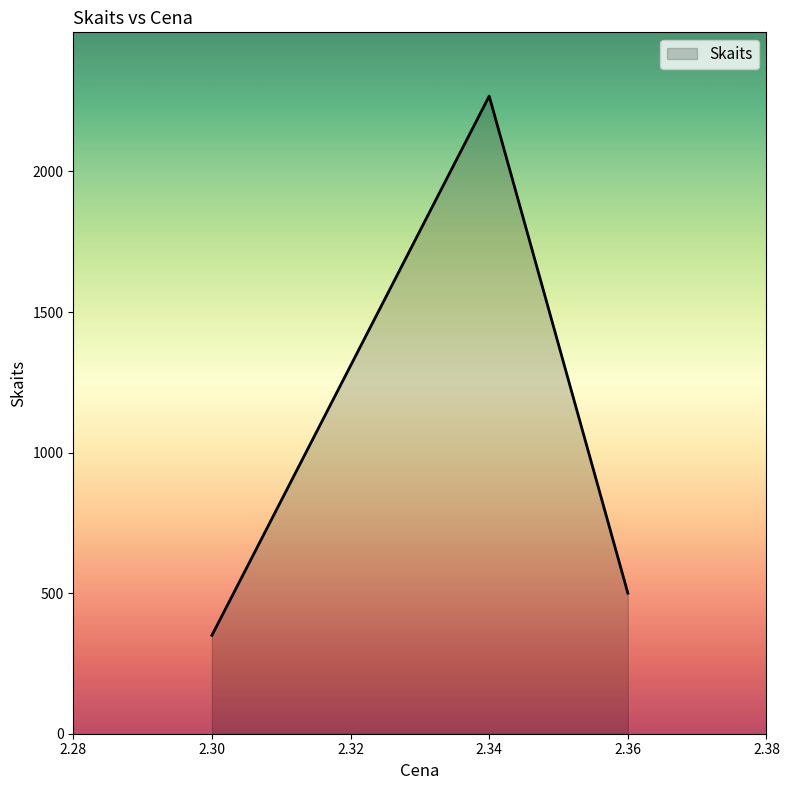

What is the difference between the second highest and second lowest values?

0